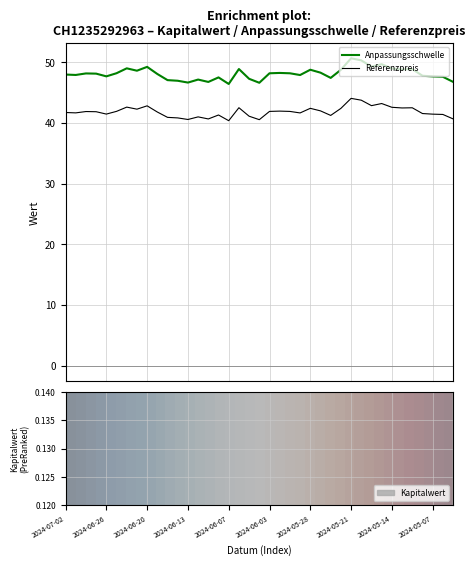

True or false: Referenzpreis and Anpassungsschwelle cross at least once.

False